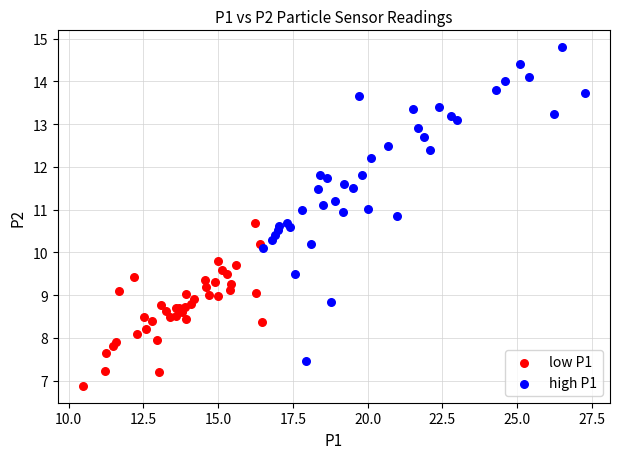

Which series has the largest Y range (max minus min)?

high P1